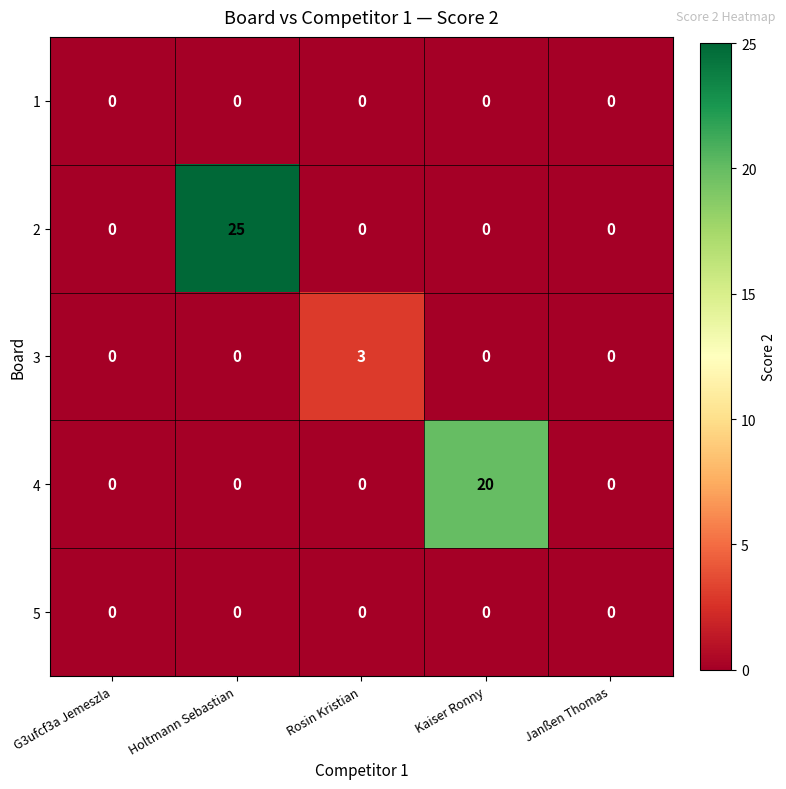

What is the sum of all 3 values?

3